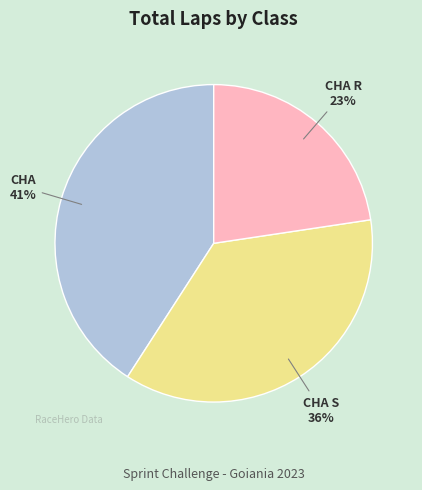

Do CHA and CHA S together represent more than half of the pie?

Yes